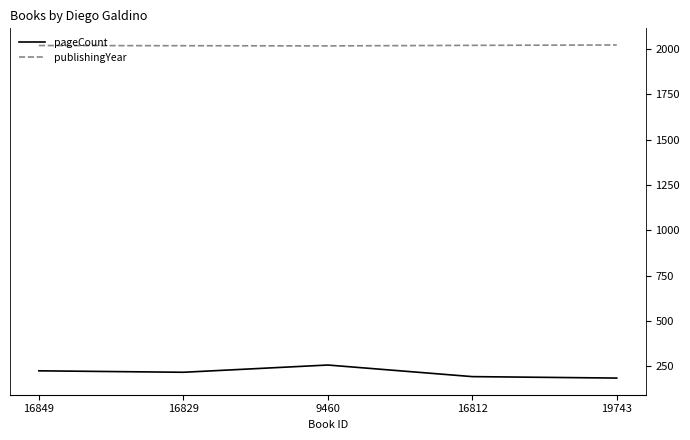

What is the maximum value shown in the chart?

2023